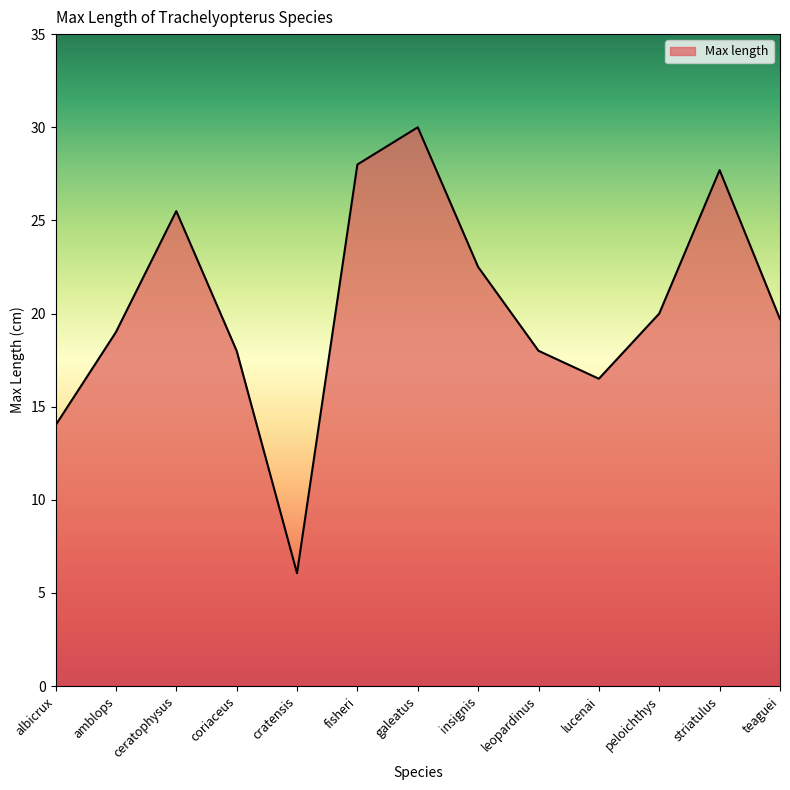

Count the number of categories in the chart.

13